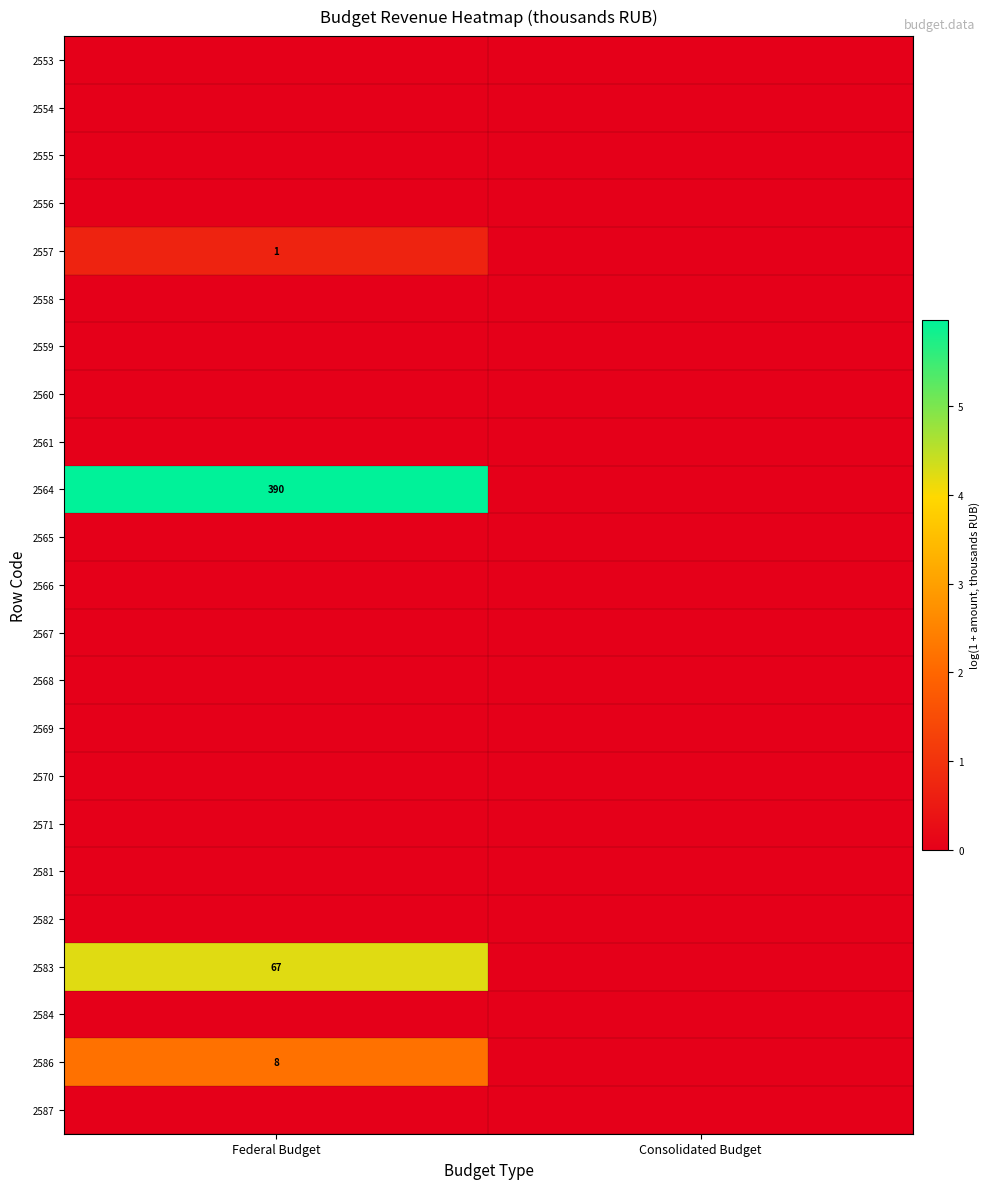

Is it true that 2564 equals 10.6 at Federal Budget?

False